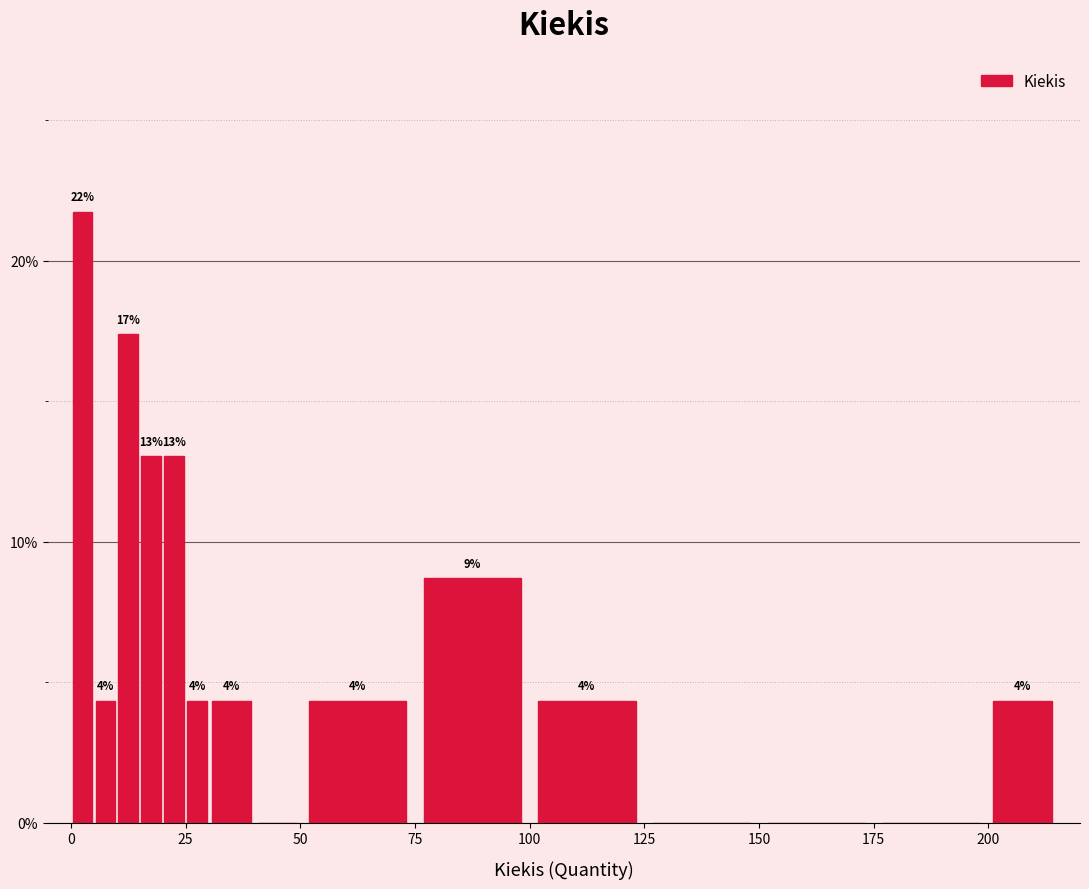

Around what value on the x-axis is the tallest bar? Give the approximate position of its centre, as read against the axis.

5